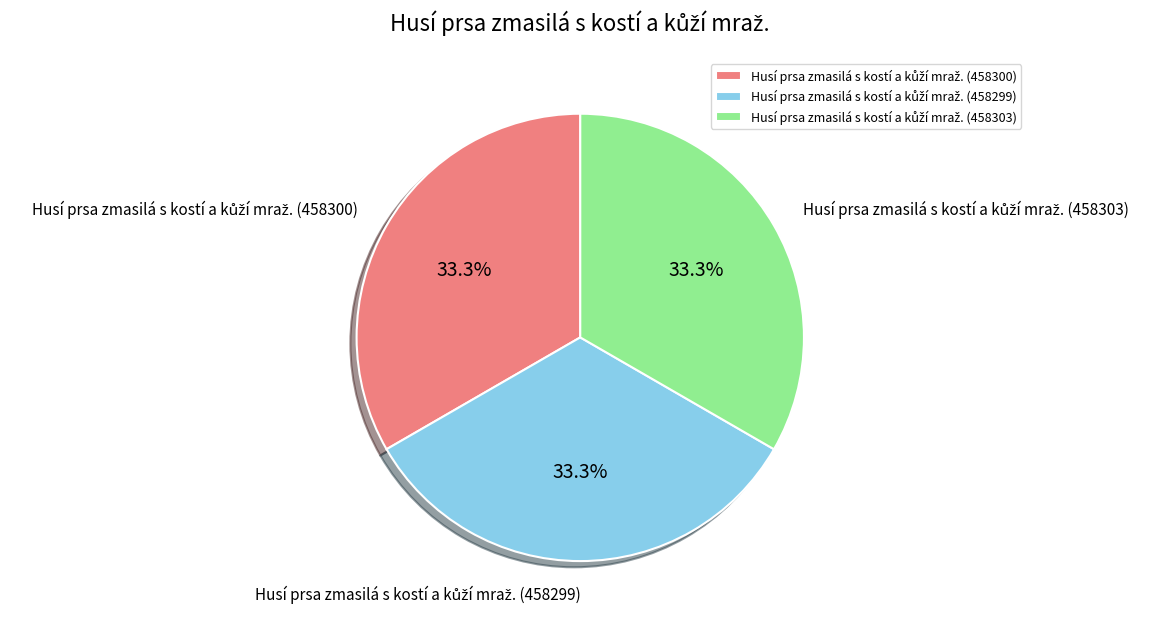

Is there a majority slice in this chart?

No